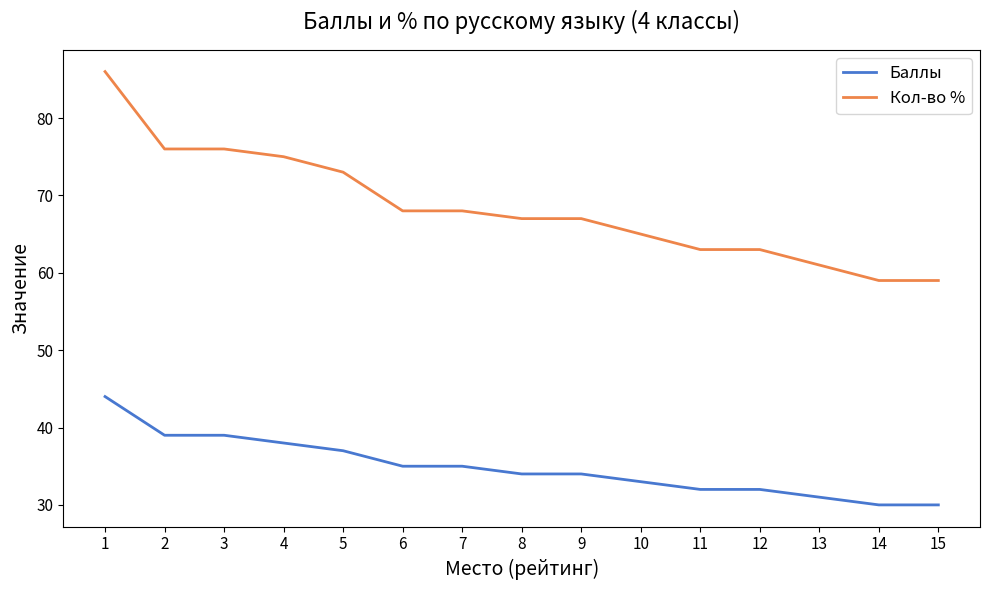

What is the minimum value shown in the chart?

30